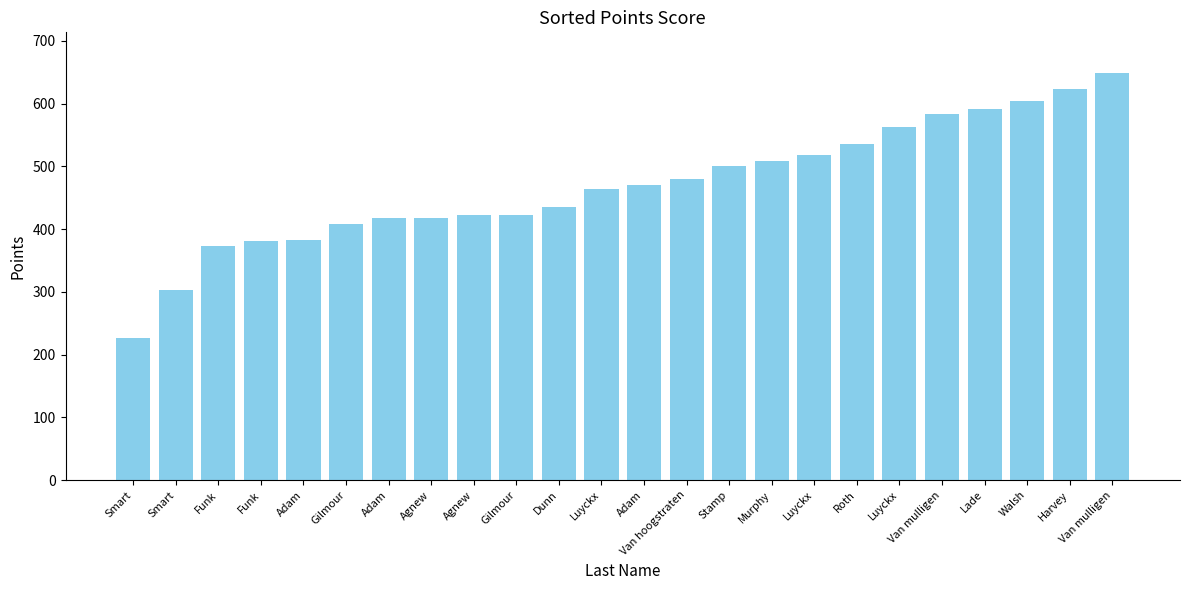

Reading right to left, extract all data points from this chart.

Van mulligen=648.9	Harvey=624.2	Walsh=604.4	Lade=591.0	Van mulligen=583.6	Luyckx=563.2	Roth=536.3	Luyckx=517.5	Murphy=508.0	Stamp=500.4	Van hoogstraten=479.2	Adam=470.3	Luyckx=463.2	Dunn=435.1	Gilmour=422.9	Agnew=422.8	Agnew=417.2	Adam=417.1	Gilmour=408.6	Adam=382.8	Funk=380.5	Funk=373.7	Smart=303.5	Smart=226.5